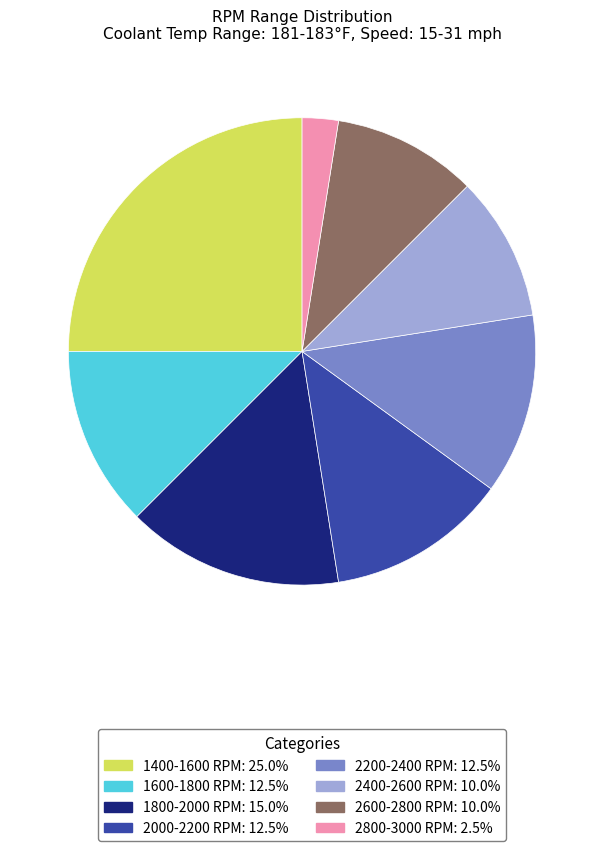

Does any single category account for the majority?

No